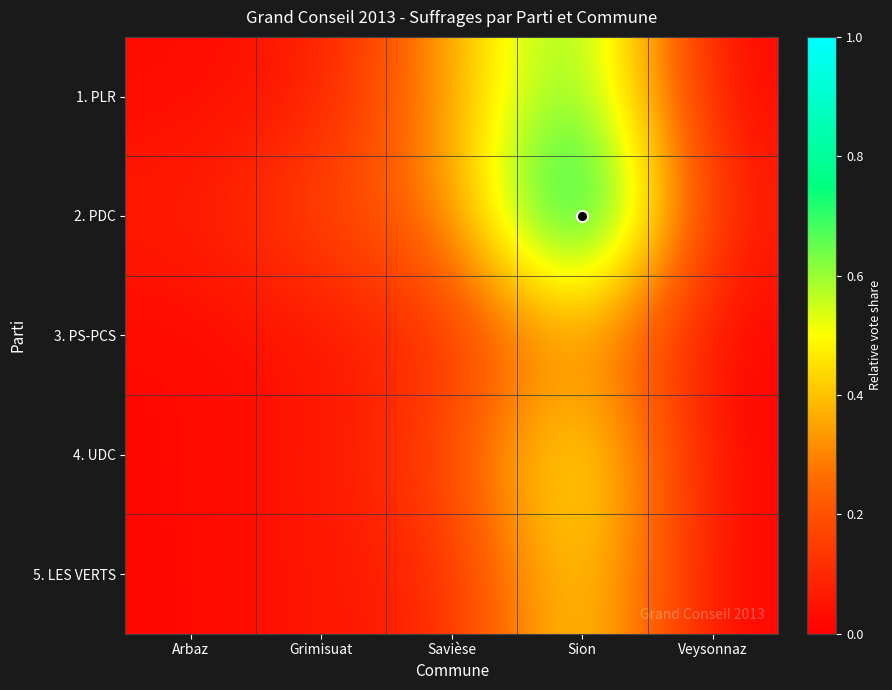

Reading left to right, list all the values displayed in this chart.

1. PLR: Arbaz=0.0	Grimisuat=0.1	Savièse=0.3	Sion=0.7	Veysonnaz=0.0
2. PDC: Arbaz=0.1	Grimisuat=0.2	Savièse=0.3	Sion=1.0	Veysonnaz=0.1
3. PS-PCS: Arbaz=0.0	Grimisuat=0.0	Savièse=0.1	Sion=0.4	Veysonnaz=0.0
4. UDC: Arbaz=0.0	Grimisuat=0.1	Savièse=0.2	Sion=0.6	Veysonnaz=0.0
5. LES VERTS: Arbaz=0.0	Grimisuat=0.1	Savièse=0.1	Sion=0.5	Veysonnaz=0.0